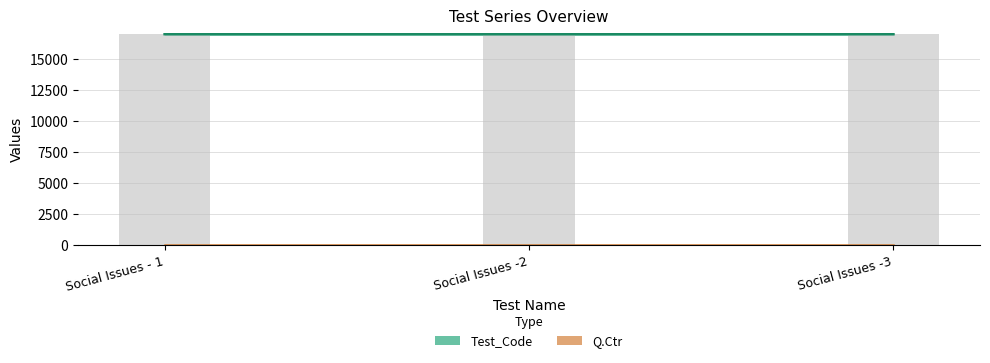

Reading left to right, list all the values displayed in this chart.

Test_Code: Social Issues - 1=17001	Social Issues -2=17002	Social Issues -3=17003
Q.Ctr: Social Issues - 1=4	Social Issues -2=4	Social Issues -3=4